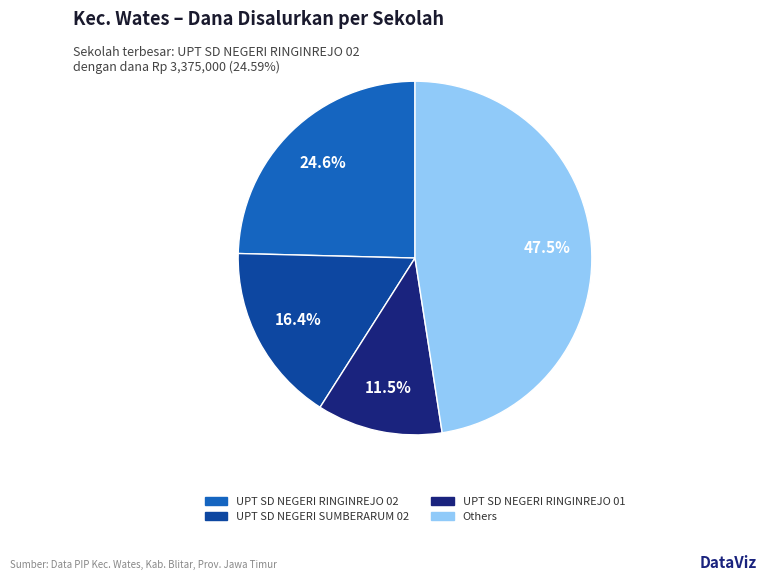

To the nearest percent, what is the difference between the largest and smallest slice percentages?

36%